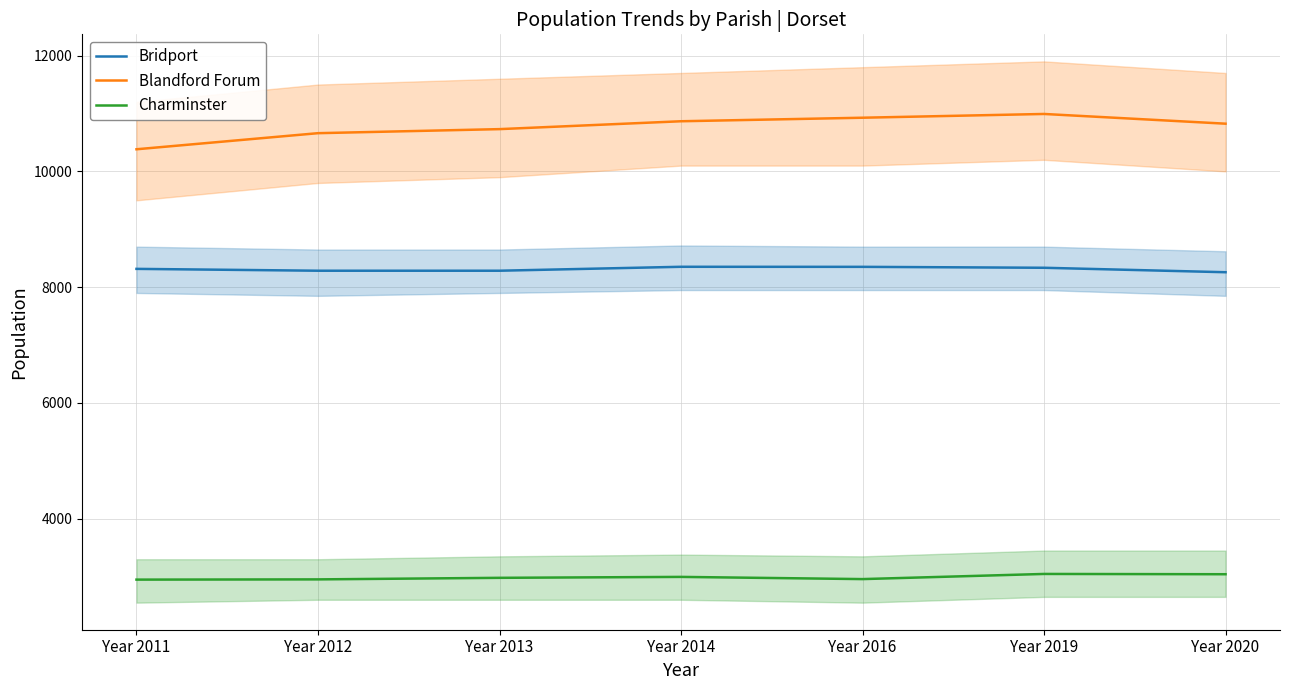

What is the difference between the Bridport values at Year 2011 and Year 2020?

58